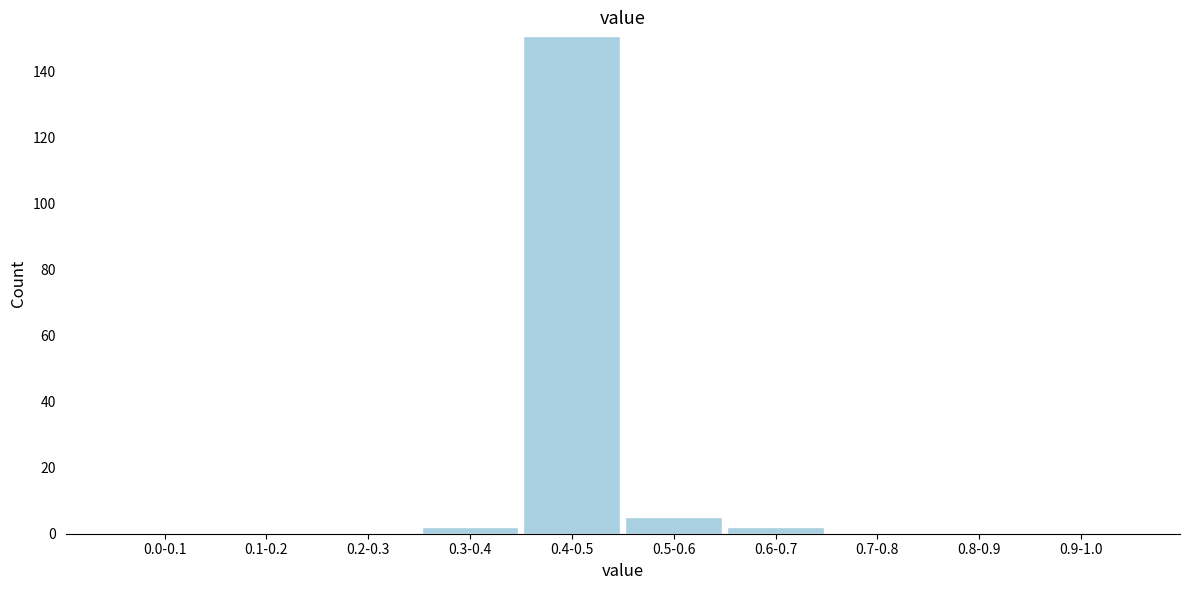

Reading left to right, what are all the values shown in this chart?

0.0-0.1=0	0.1-0.2=0	0.2-0.3=0	0.3-0.4=2	0.4-0.5=151	0.5-0.6=5	0.6-0.7=2	0.7-0.8=0	0.8-0.9=0	0.9-1.0=0